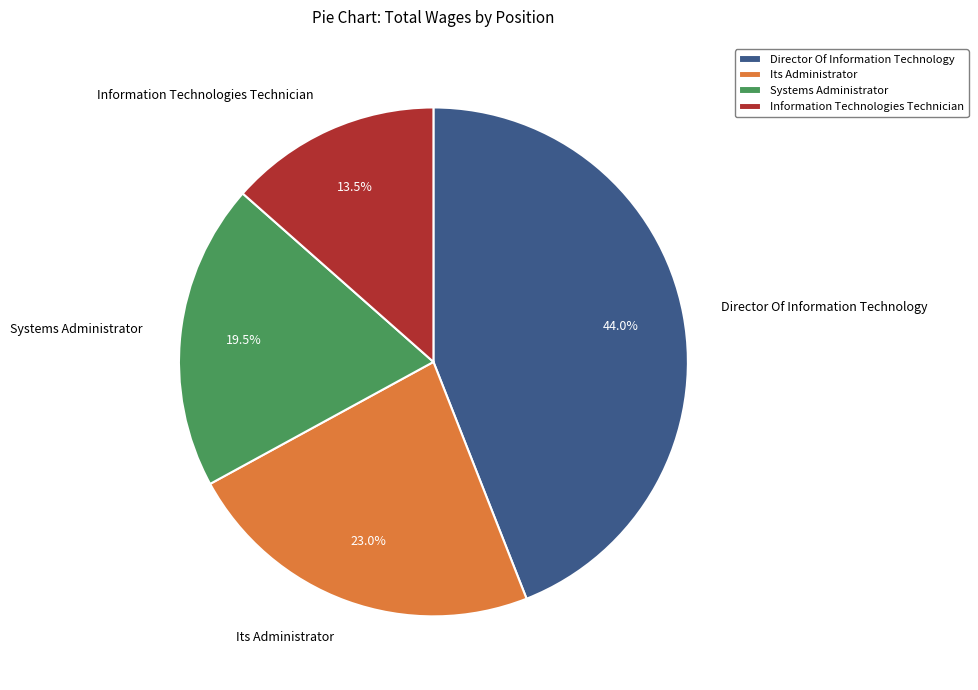

Is the sum of Its Administrator and Director Of Information Technology greater than half?

Yes